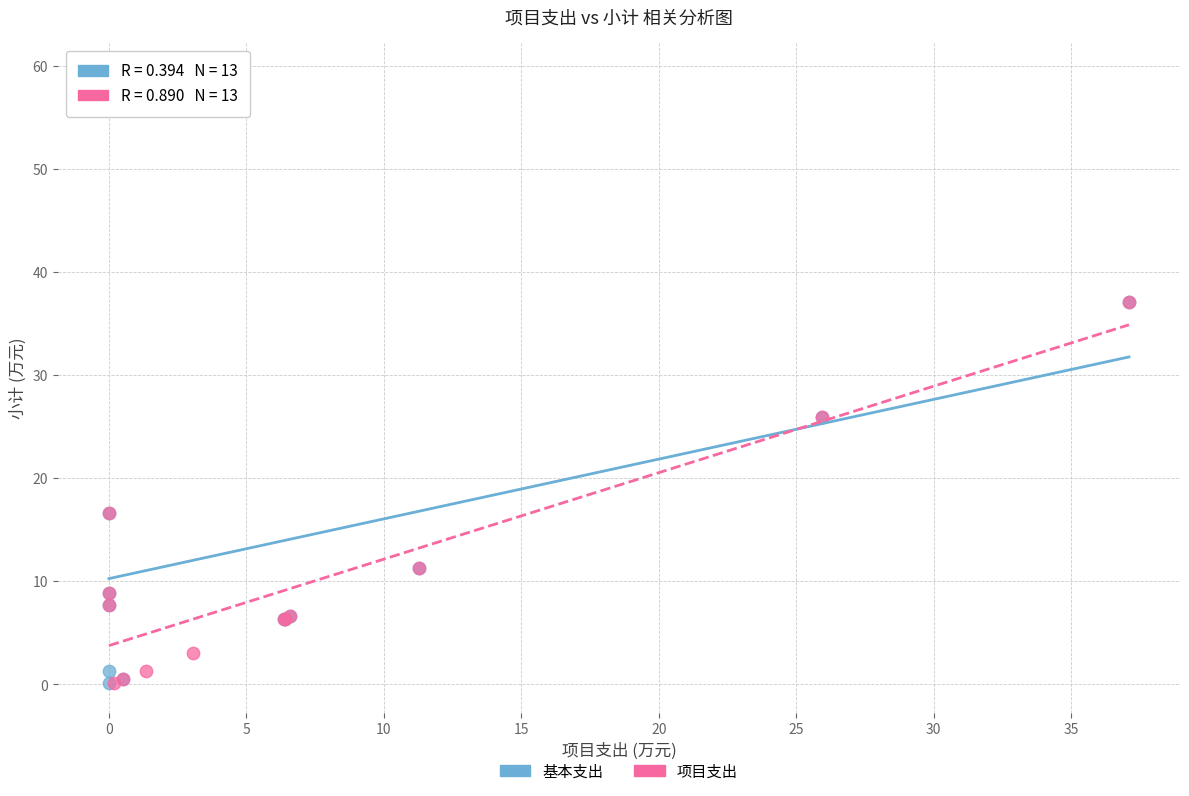

What are all the series names shown in the legend?

基本支出, 项目支出